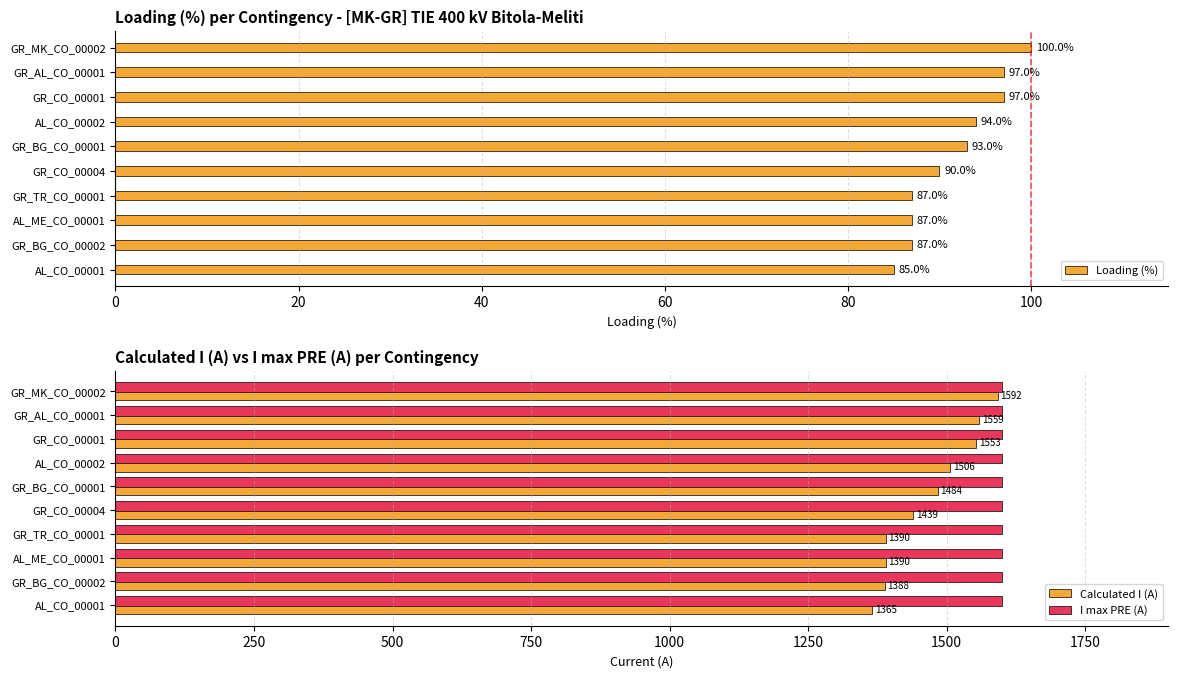

What is the lowest value of the I max PRE (A) series?

1600